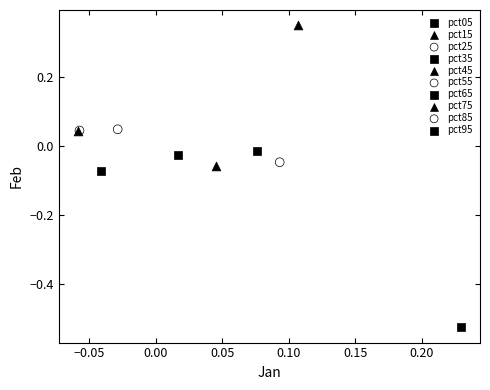

What are all the series names shown in the legend?

pct05, pct15, pct25, pct35, pct45, pct55, pct65, pct75, pct85, pct95